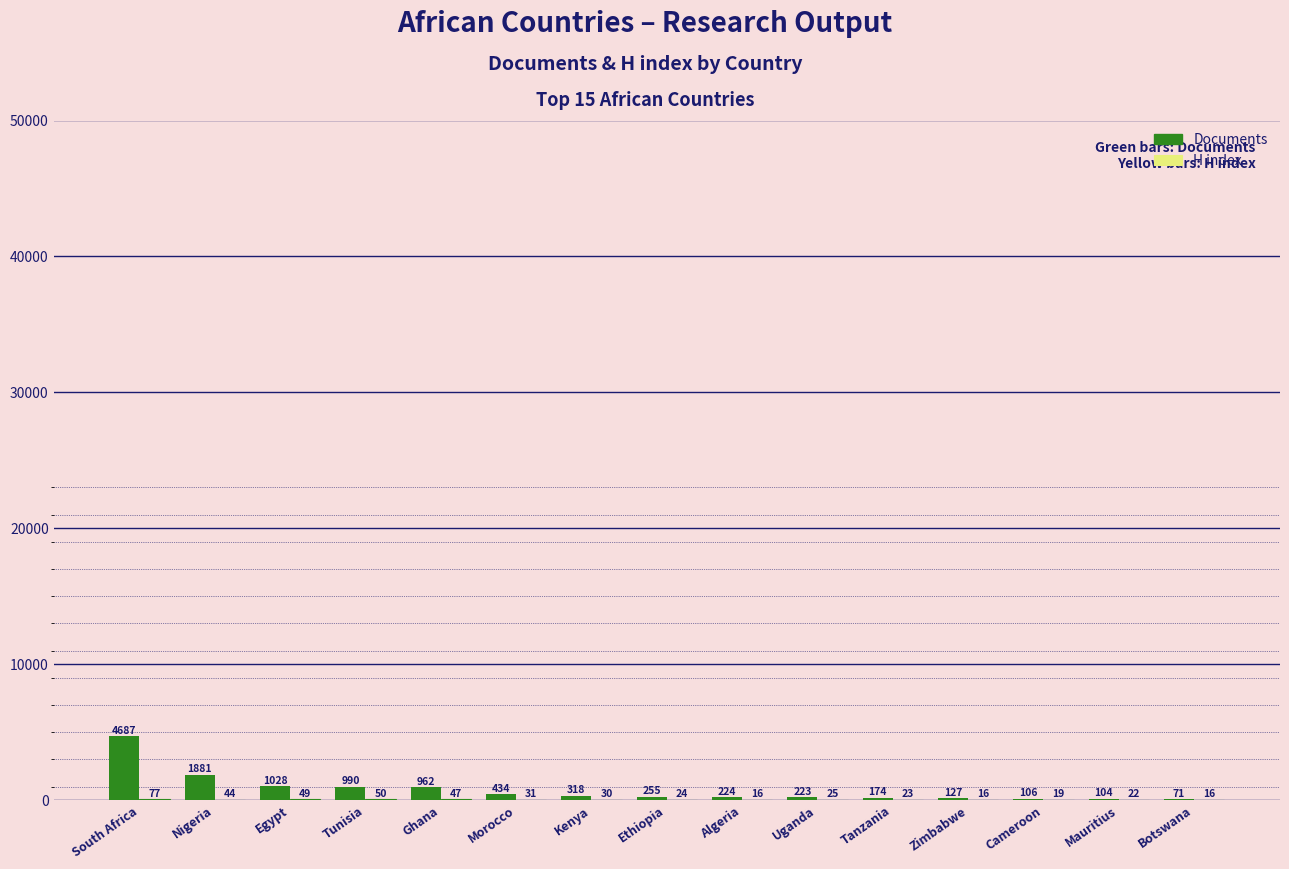

At which label does Documents first exceed 255?

South Africa